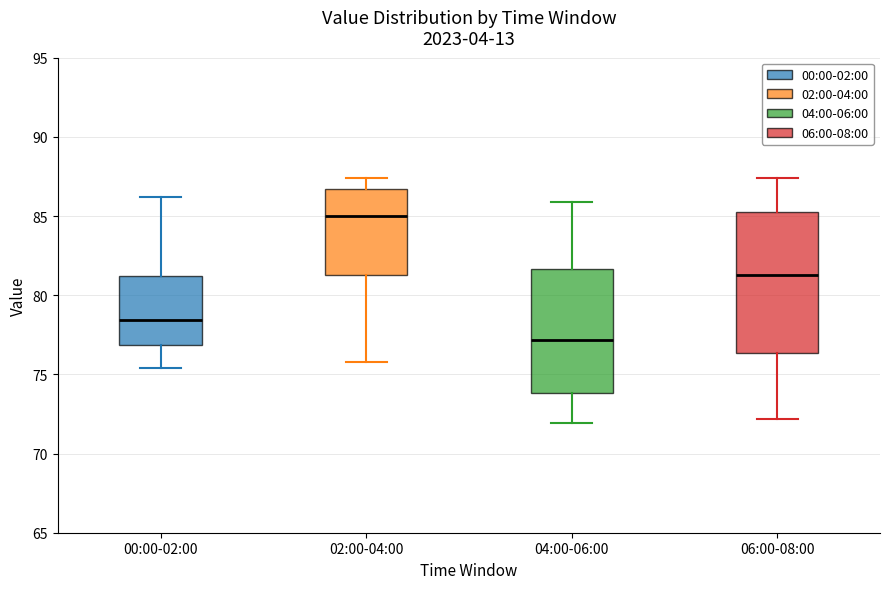

Where does the upper whisker of the box for 06:00-08:00 end on the y-axis? The values are not printed on the chart, so give them approximately, as read against the axis.

87.5